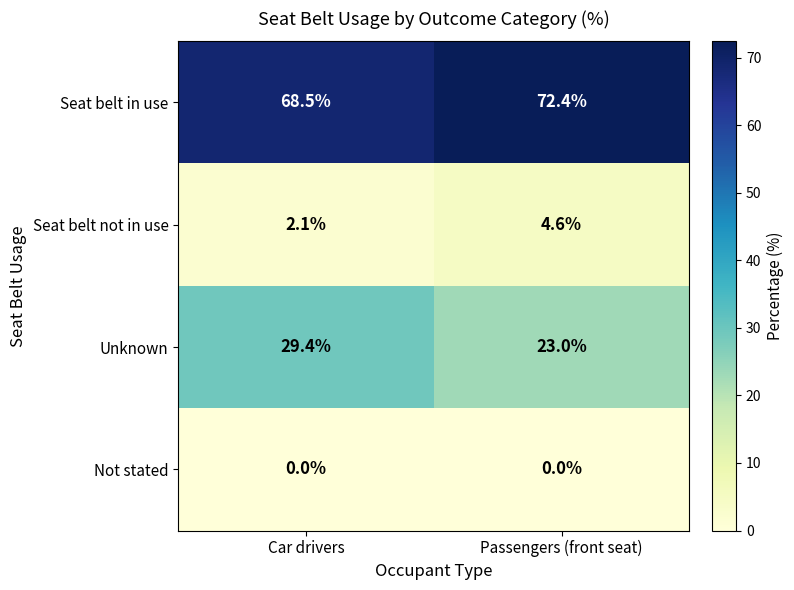

What is the difference between the Seat belt not in use values at Car drivers and Passengers (front seat)?

2.5